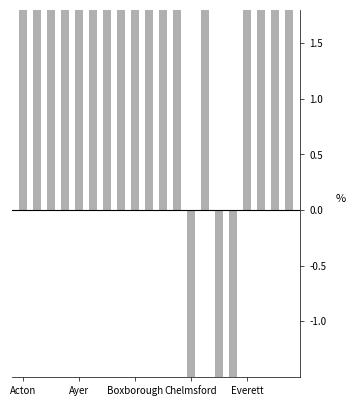

What is the sum of all values?

534.8